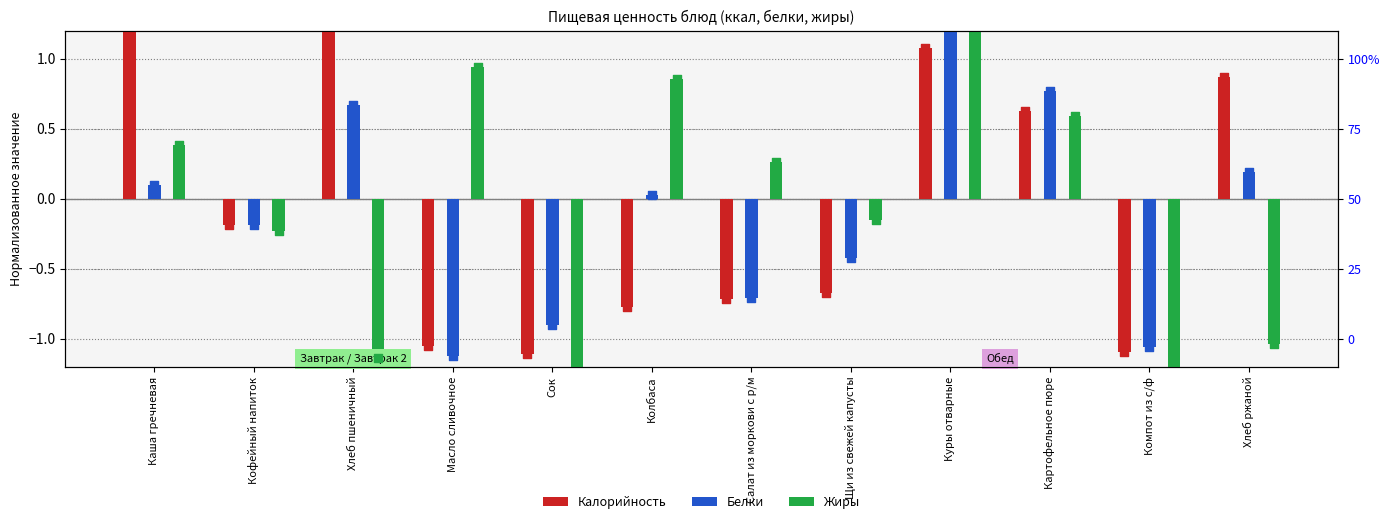

Which series has the largest Y range (max minus min)?

Белки